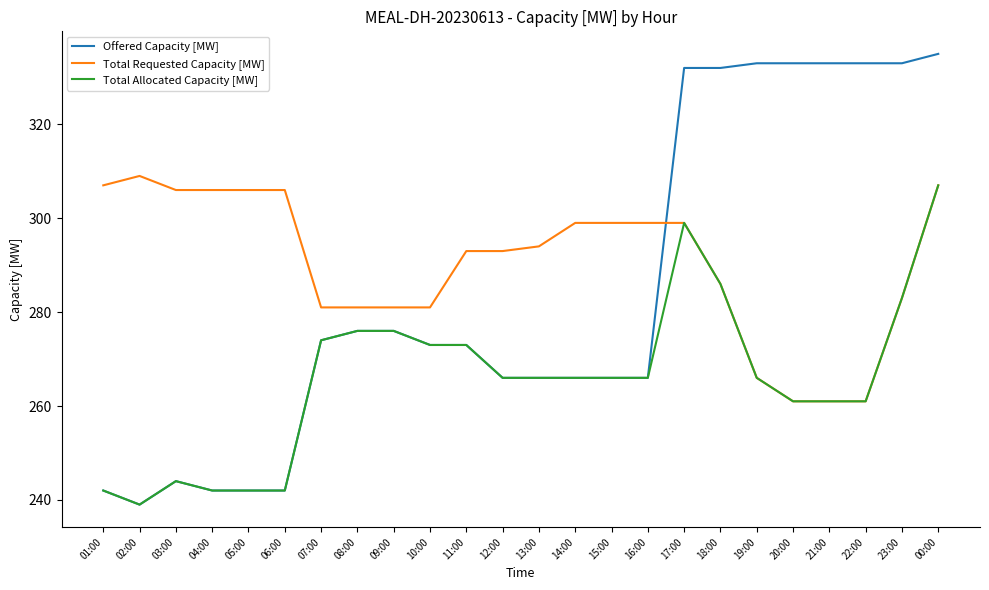

What position from the left is 11:00?

11